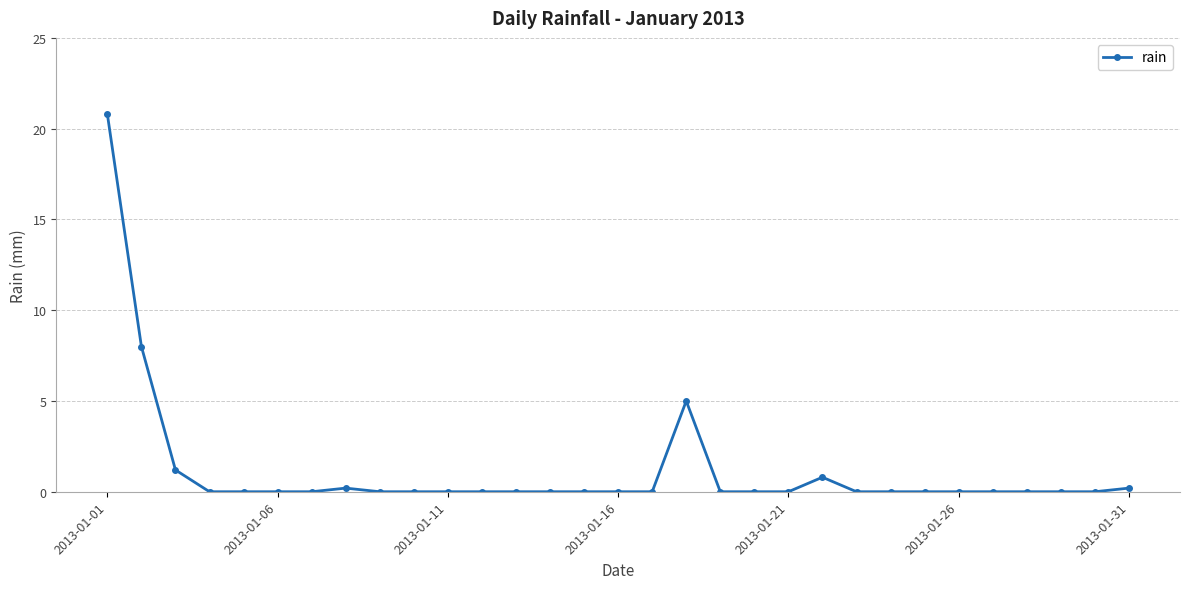

Is this an area chart (filled region under the line)?

No